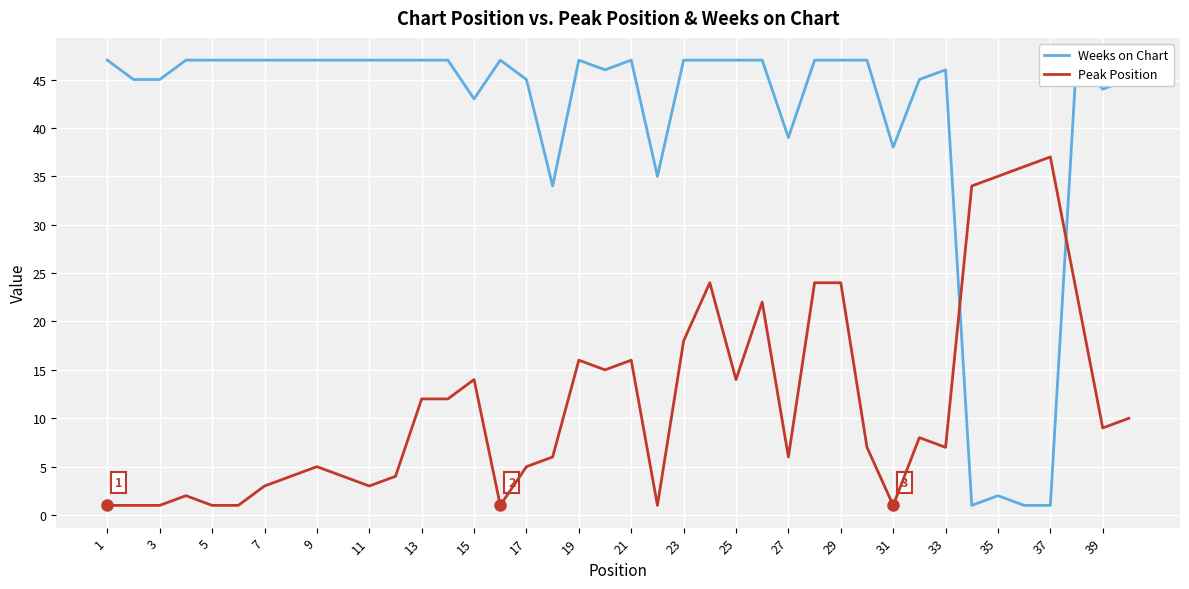

True or false: Weeks on Chart has a value of 66 at 23.

False